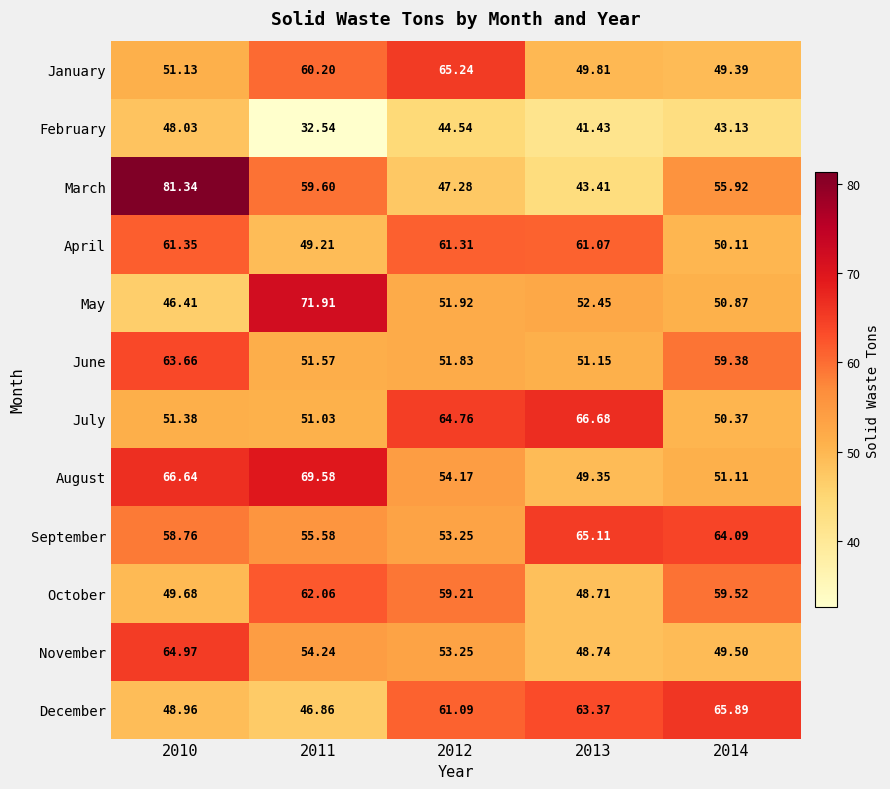

Which series has the largest total across all categories?

September